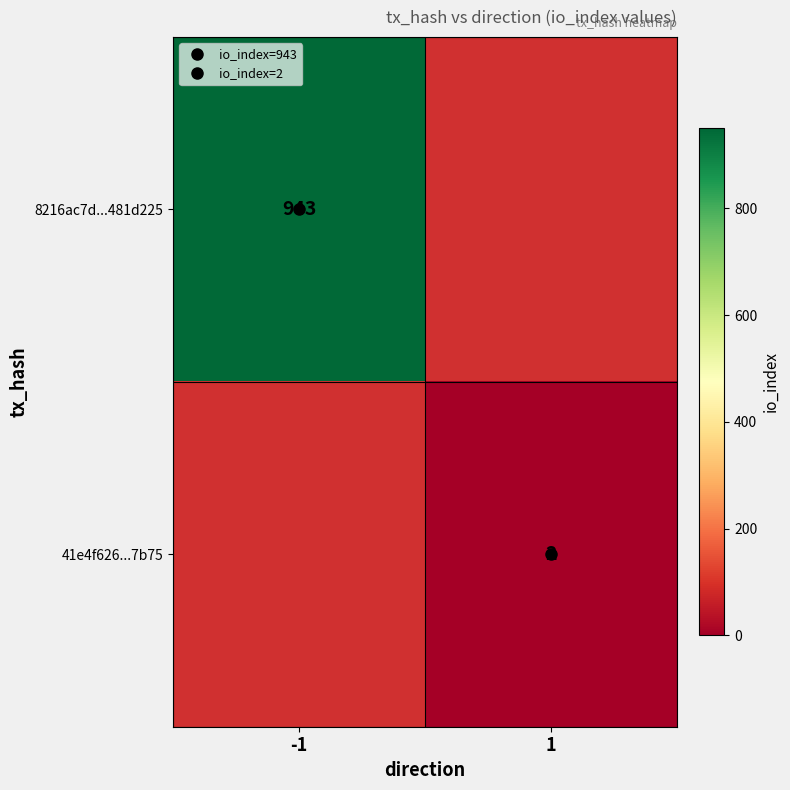

Is it true that 41e4f626...7b75 equals 2.0 at 1?

True